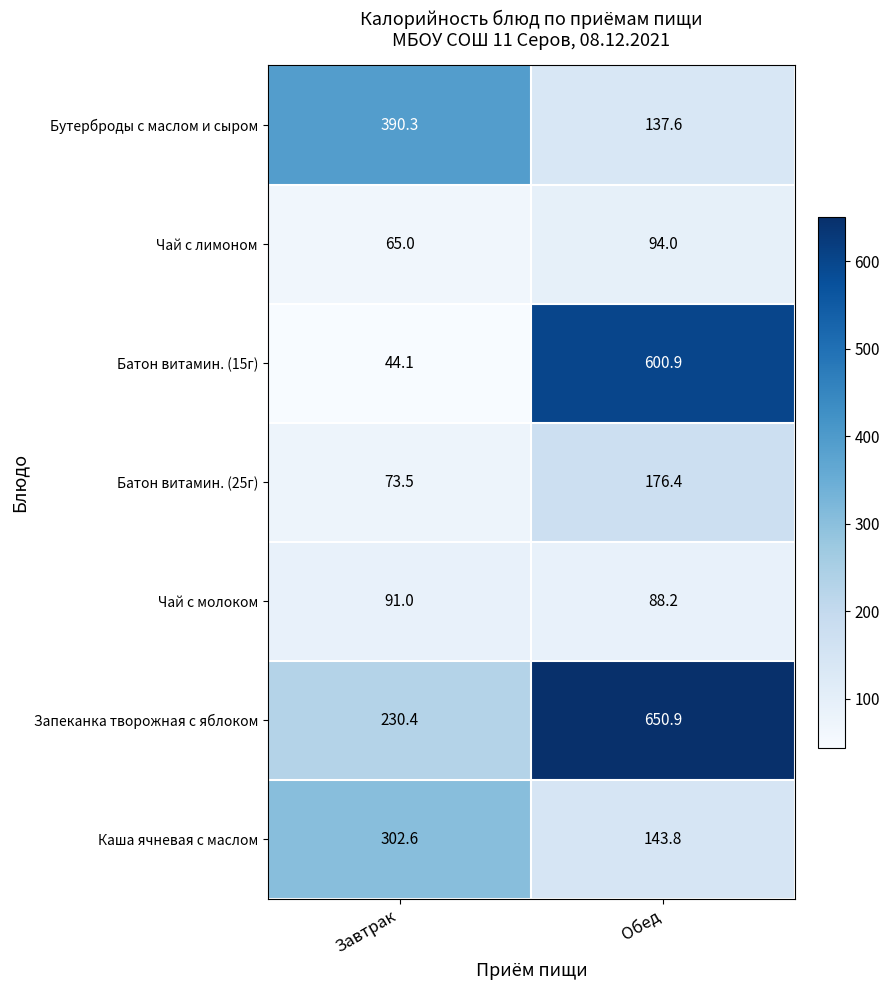

Count the number of data series in this chart.

7